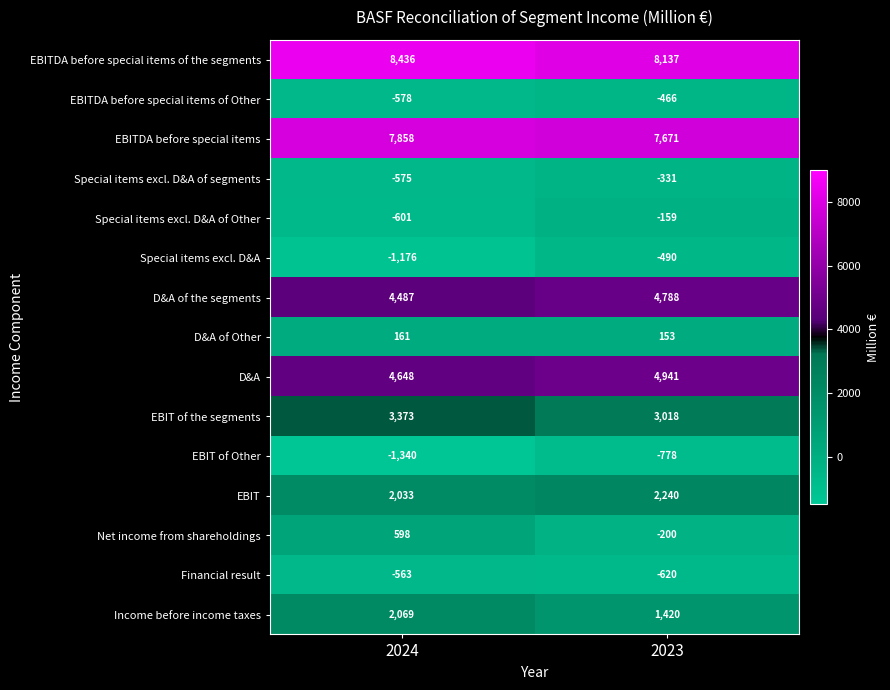

What is the difference between the highest and lowest values at 2024?

9776